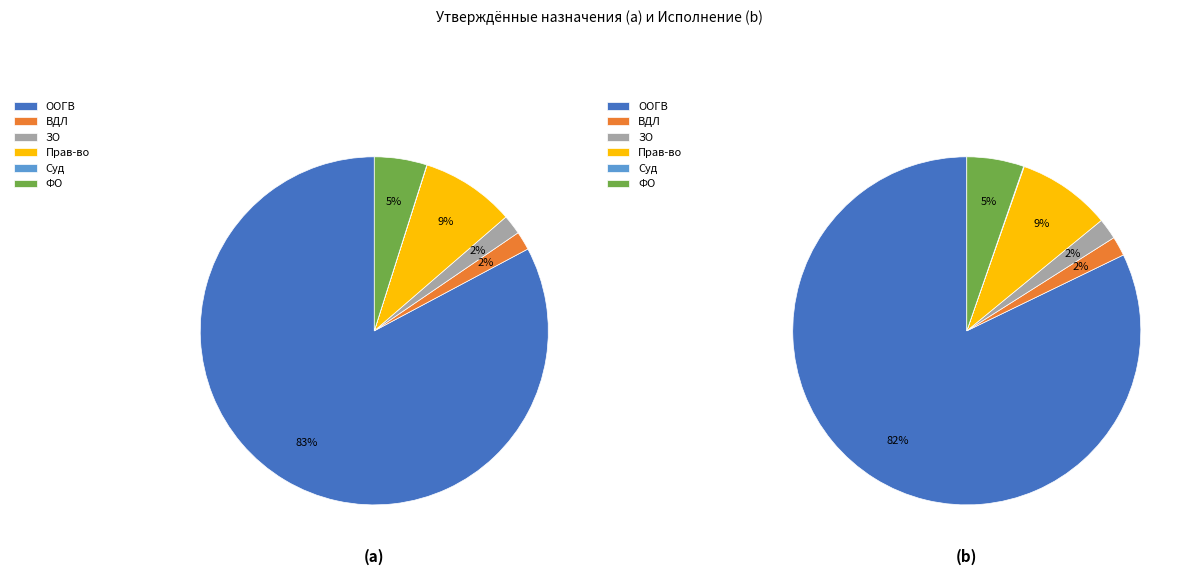

Is there a majority slice in this chart?

Yes